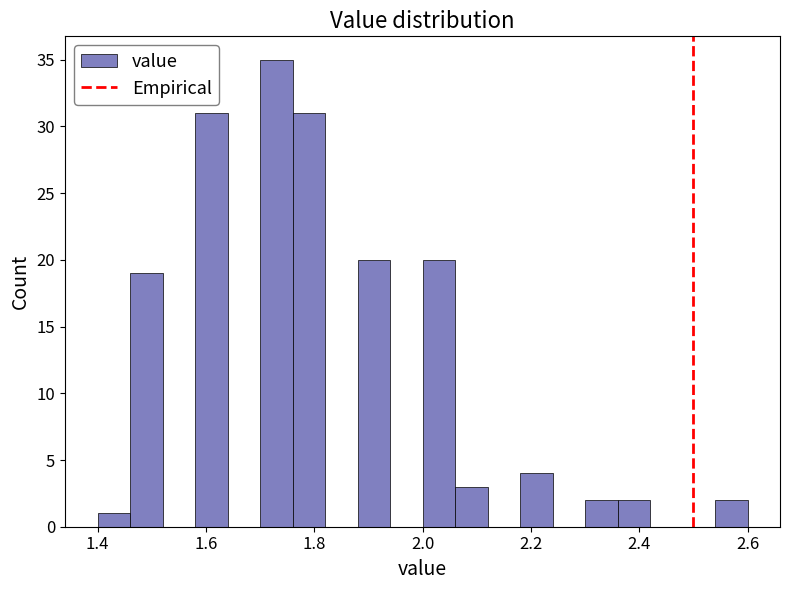

Around what value on the x-axis is the tallest bar? Give the approximate position of its centre, as read against the axis.

1.74